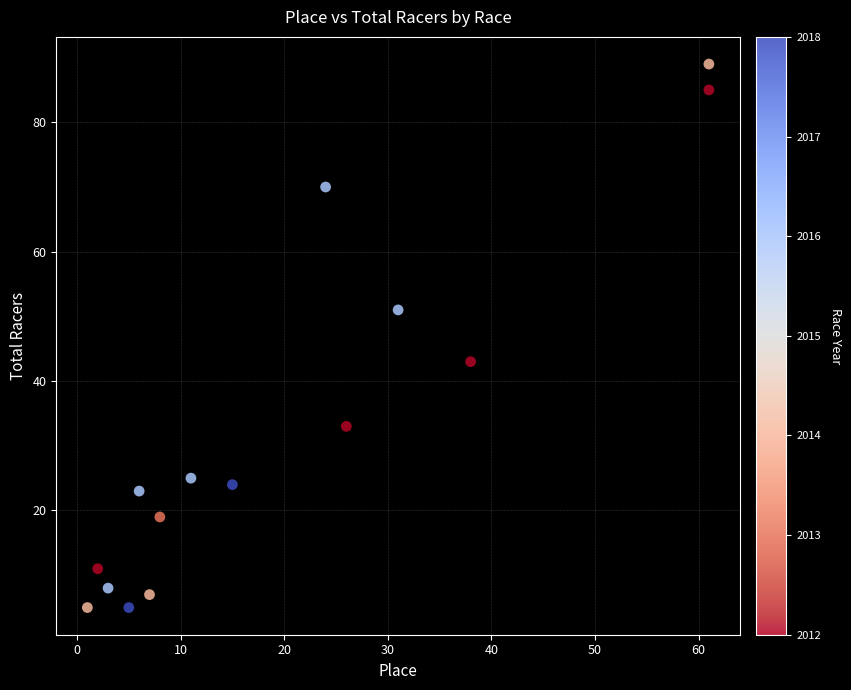

What is the range of X values (max minus min)?

60